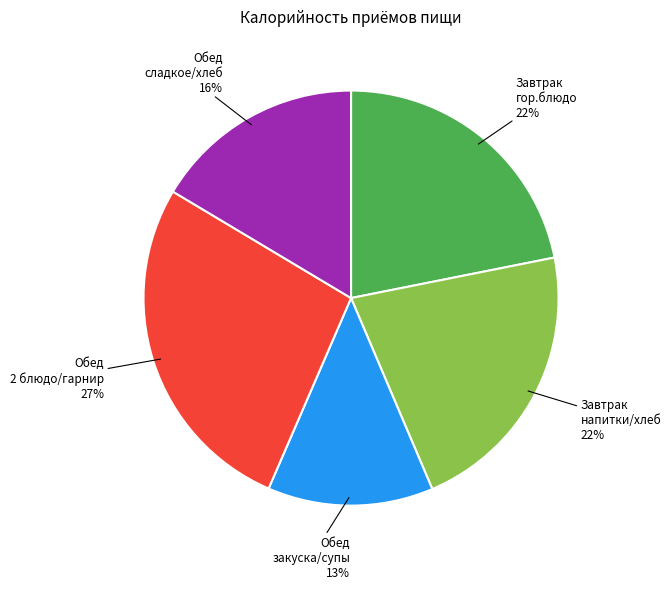

Do Завтрак напитки/хлеб and Обед сладкое/хлеб together represent more than half of the pie?

No